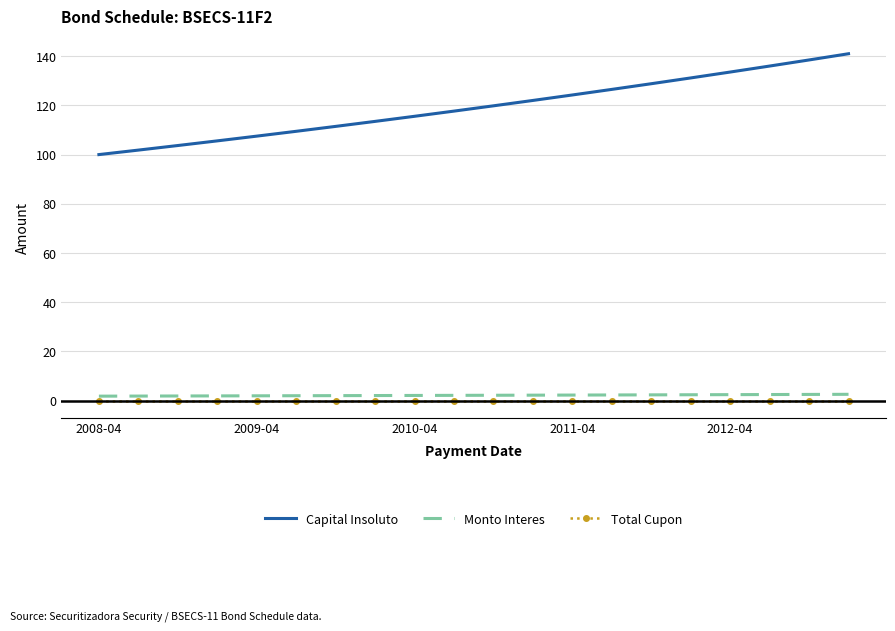

List the series in order of their peak value, lowest first.

Total Cupon, Monto Interes, Capital Insoluto